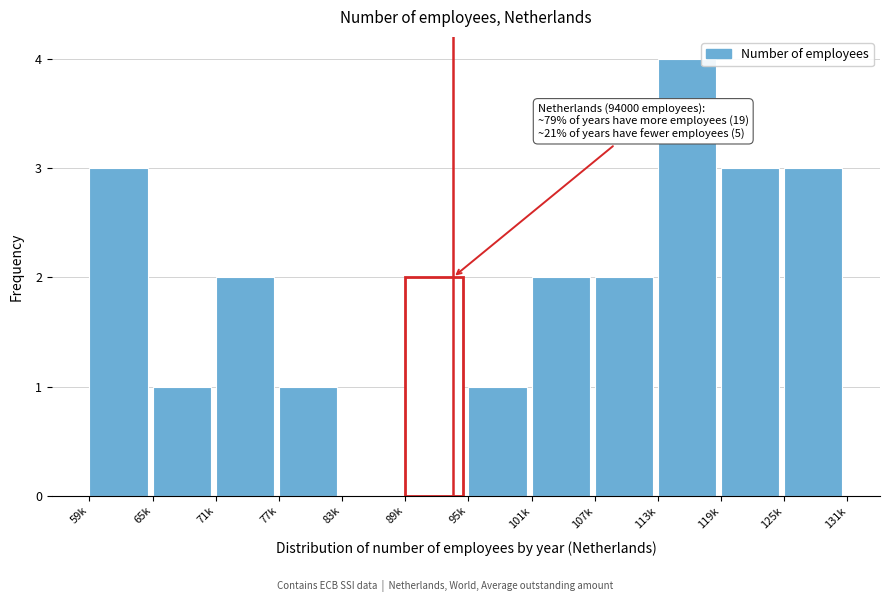

Reading left to right, what are all the values shown in this chart?

59k=3	65k=1	71k=2	77k=1	83k=0	89k=2	95k=1	101k=2	107k=2	113k=4	119k=3	125k=3